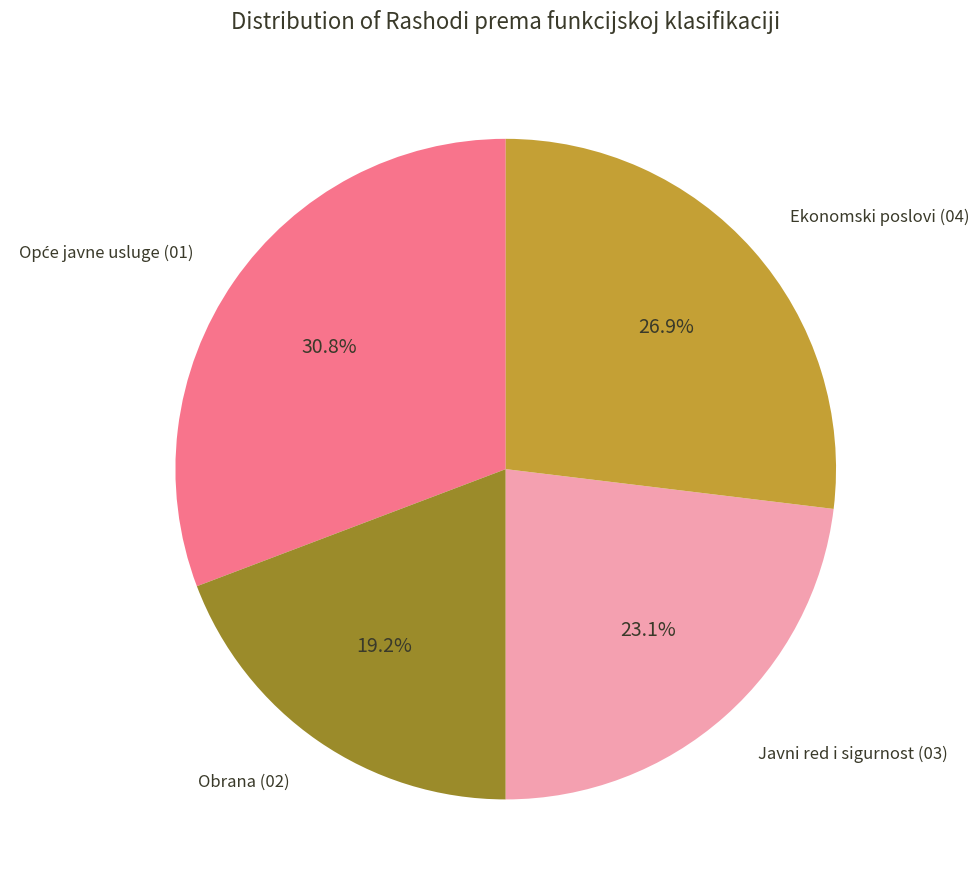

Does any single category account for the majority?

No